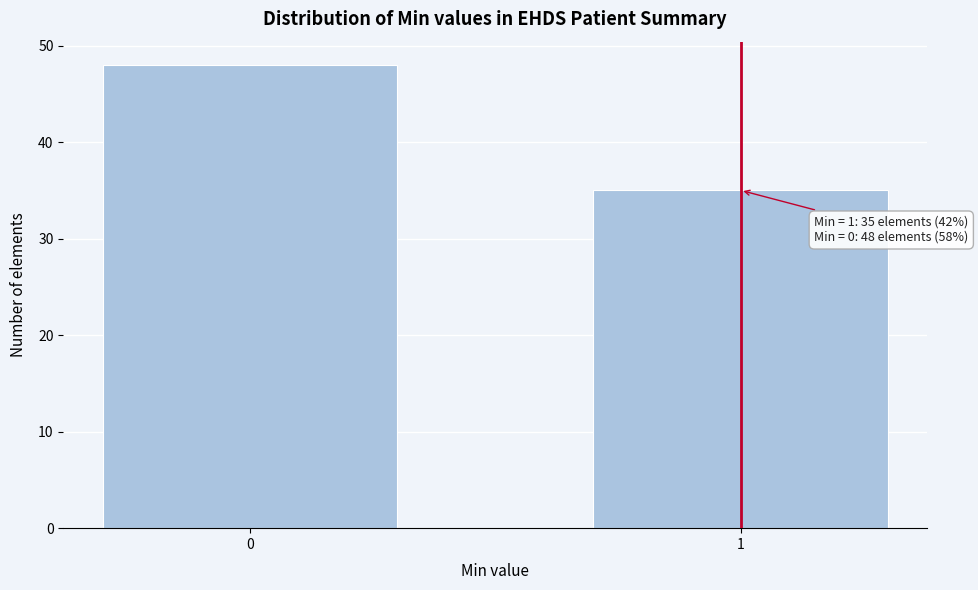

Reading right to left, transcribe all the data shown in this chart.

1=35	0=48